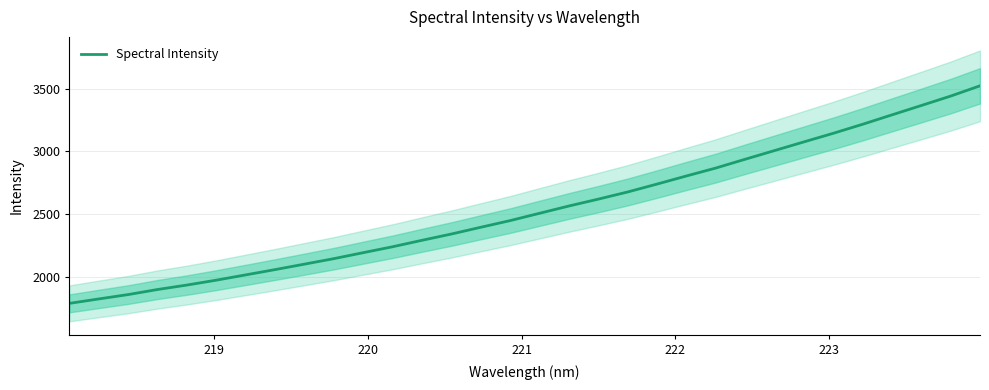

What is the minimum value for Spectral Intensity?

1789.9